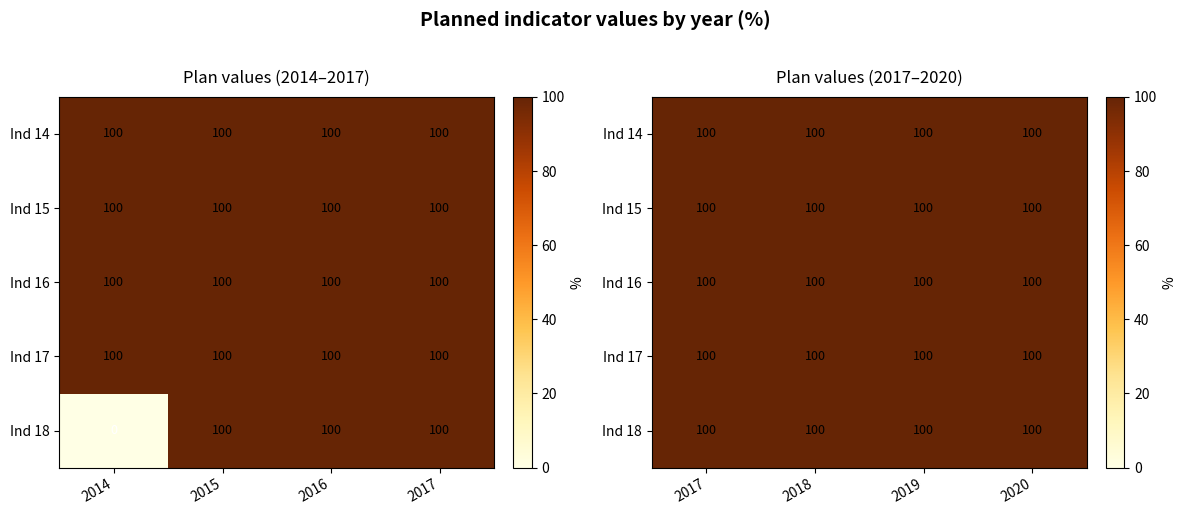

Between 2014 and 2019, which series saw the biggest shift?

18